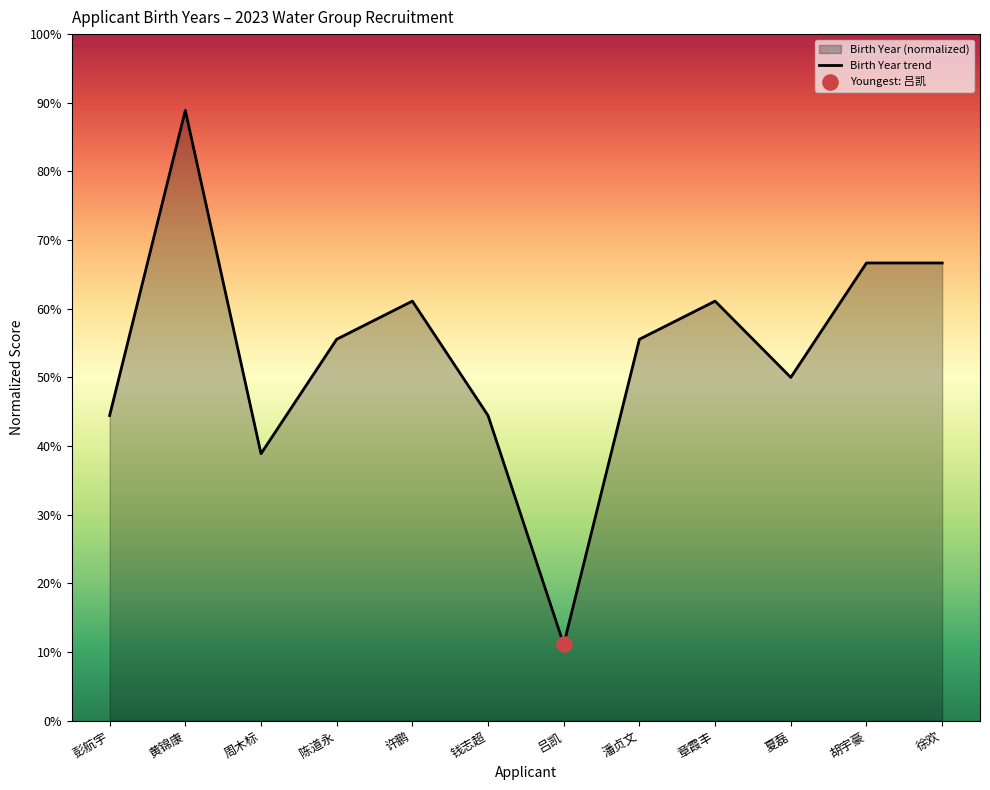

Which has a higher value, 许鹏 or 周木标?

许鹏